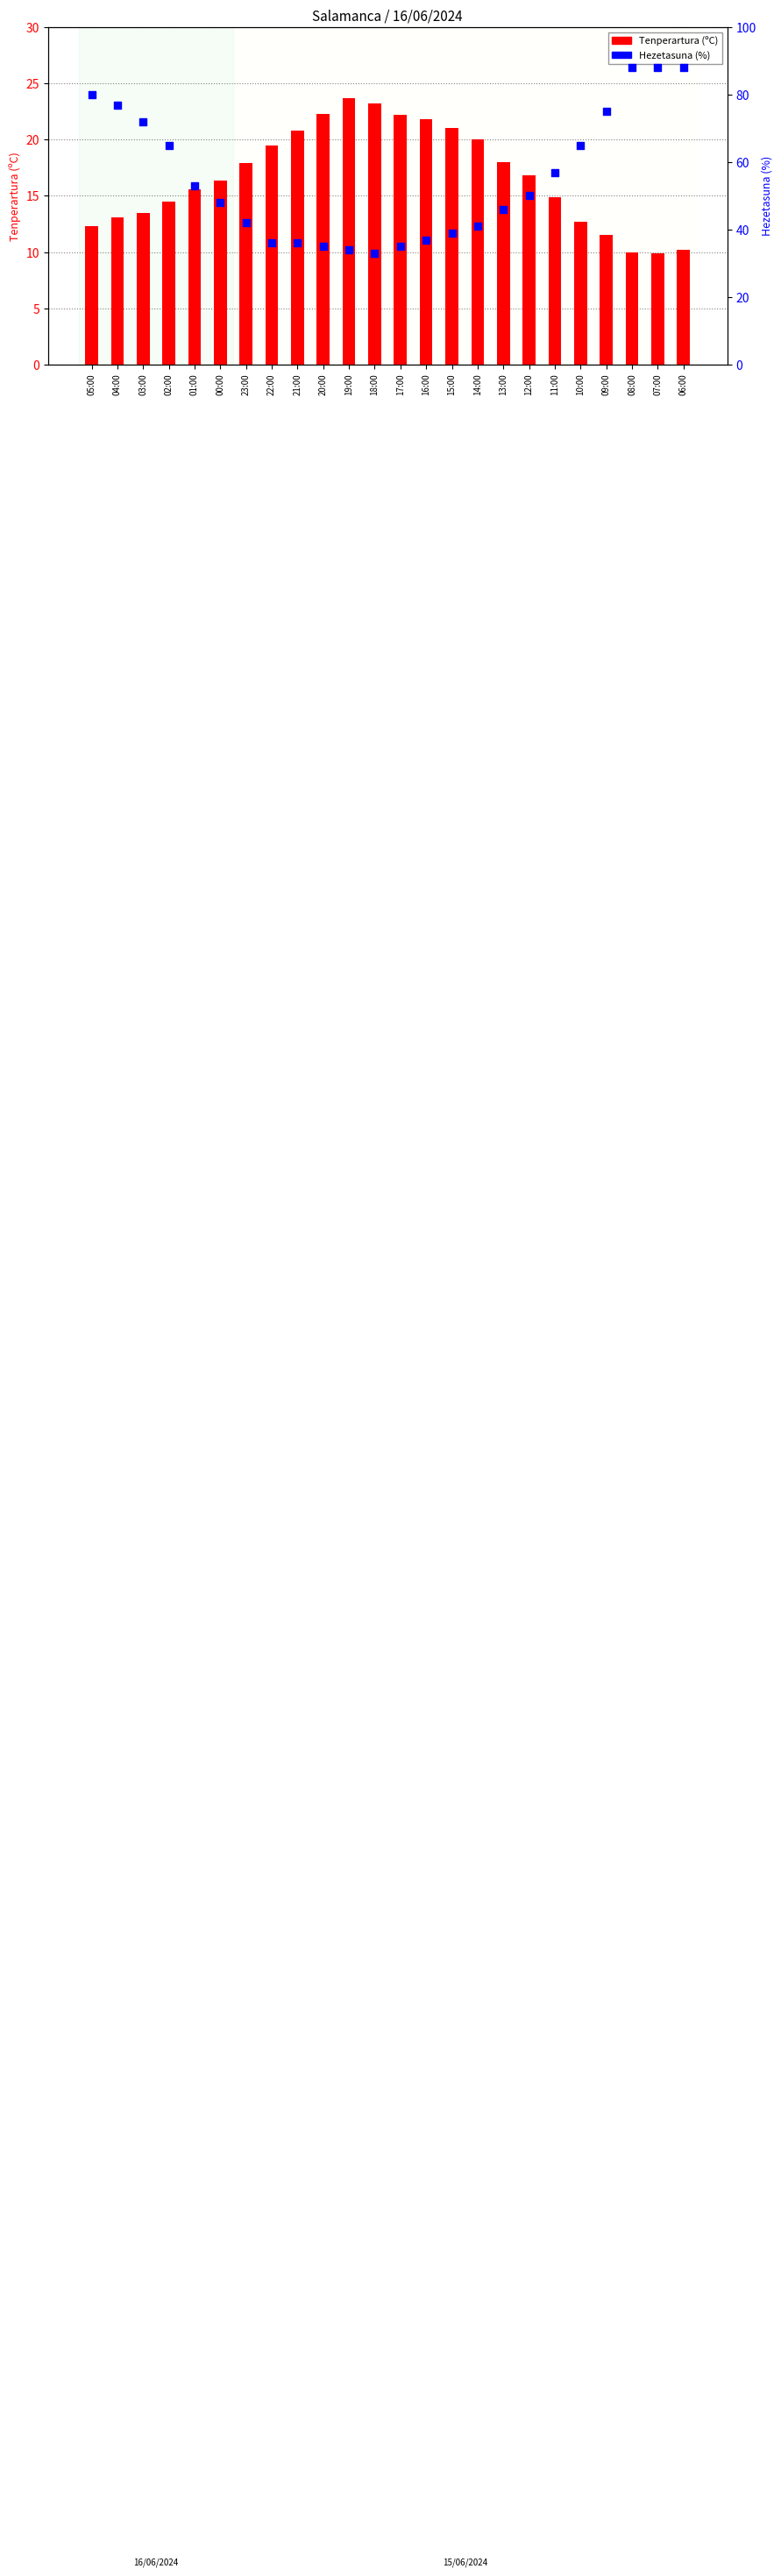

Which series has the widest spread of Y values?

Hezetasuna (%)